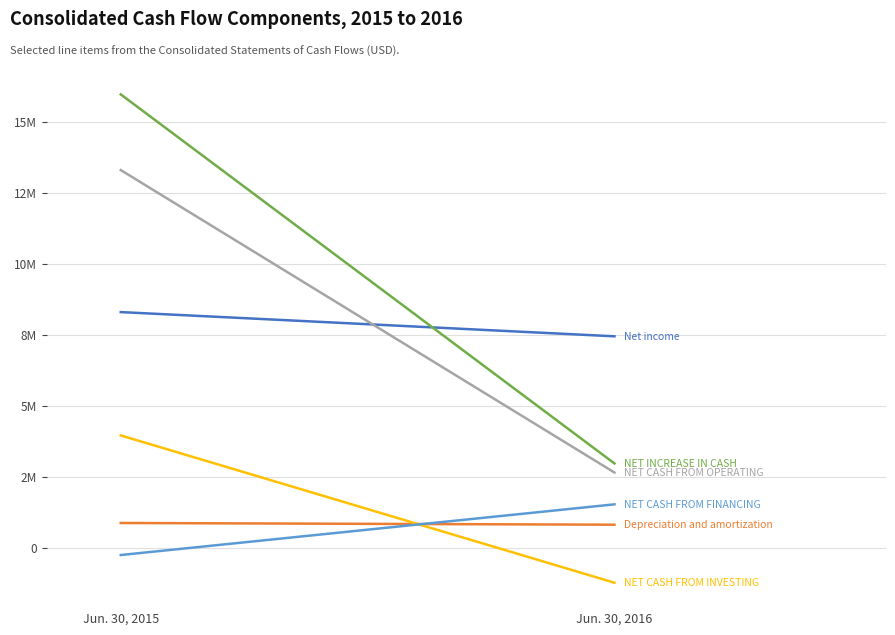

How many data points in NET CASH FROM INVESTING are less than 3952681?

1